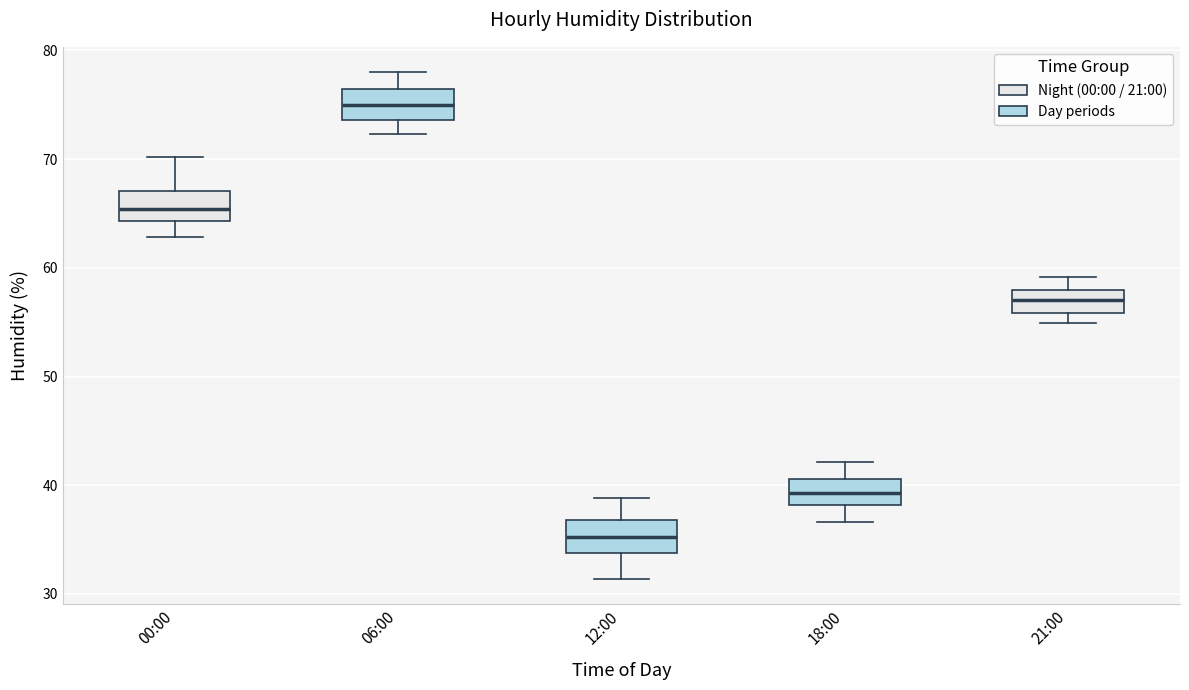

Reading left to right, transcribe this box plot: for each box, give where its median line is, the range the box spans, and where its two whiskers end, as read against the y-axis. The values are not printed on the chart, so give them approximately, as read against the axis.

00:00: median 65, box 64 to 67, whiskers 63 to 70
06:00: median 75, box 74 to 76, whiskers 72 to 78
12:00: median 35, box 34 to 37, whiskers 31 to 39
18:00: median 39, box 38 to 41, whiskers 37 to 42
21:00: median 57, box 56 to 58, whiskers 55 to 59